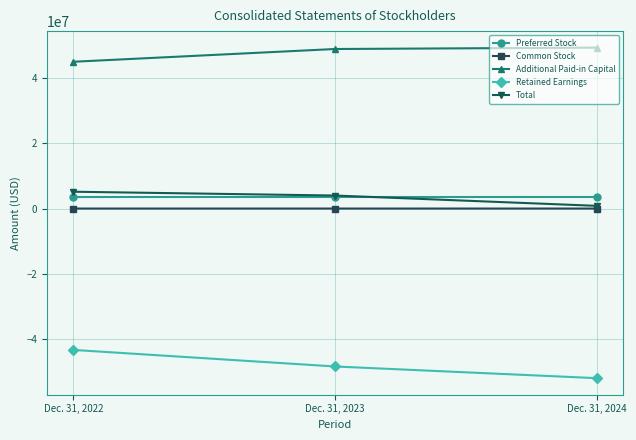

The value of Retained Earnings at Dec. 31, 2024 is -13210077. True or false?

False